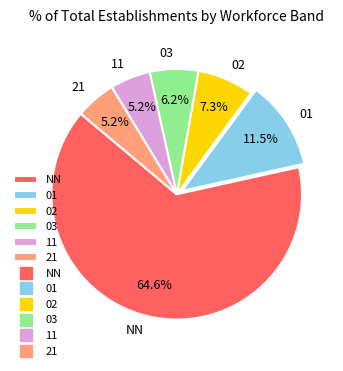

To the nearest percent, what is the difference between the largest and smallest slice percentages?

59%